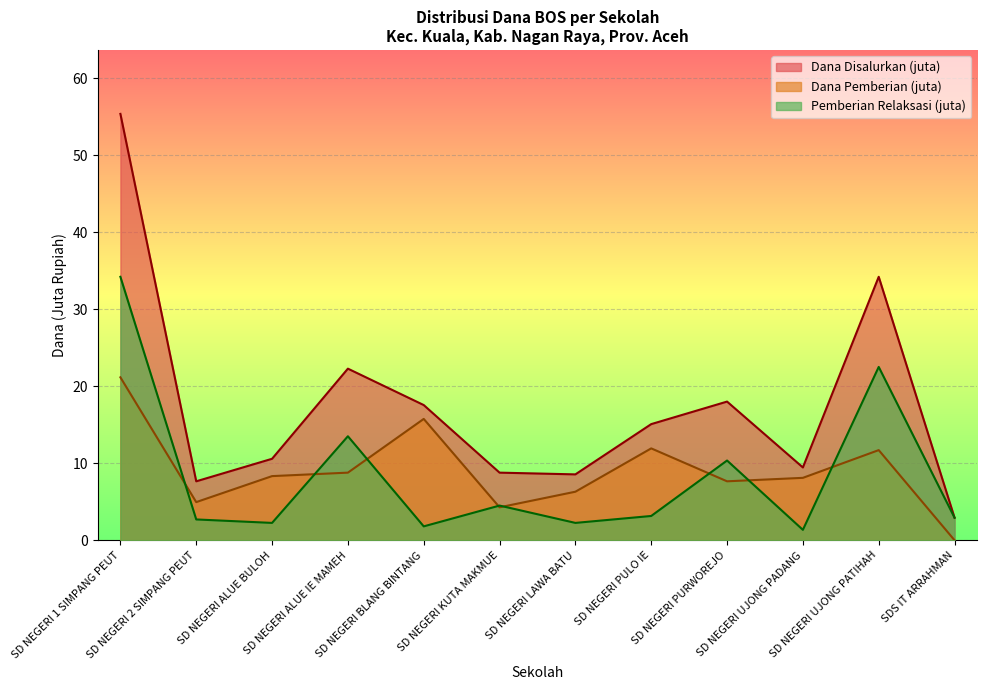

Does the chart display data point markers on the line(s)?

No